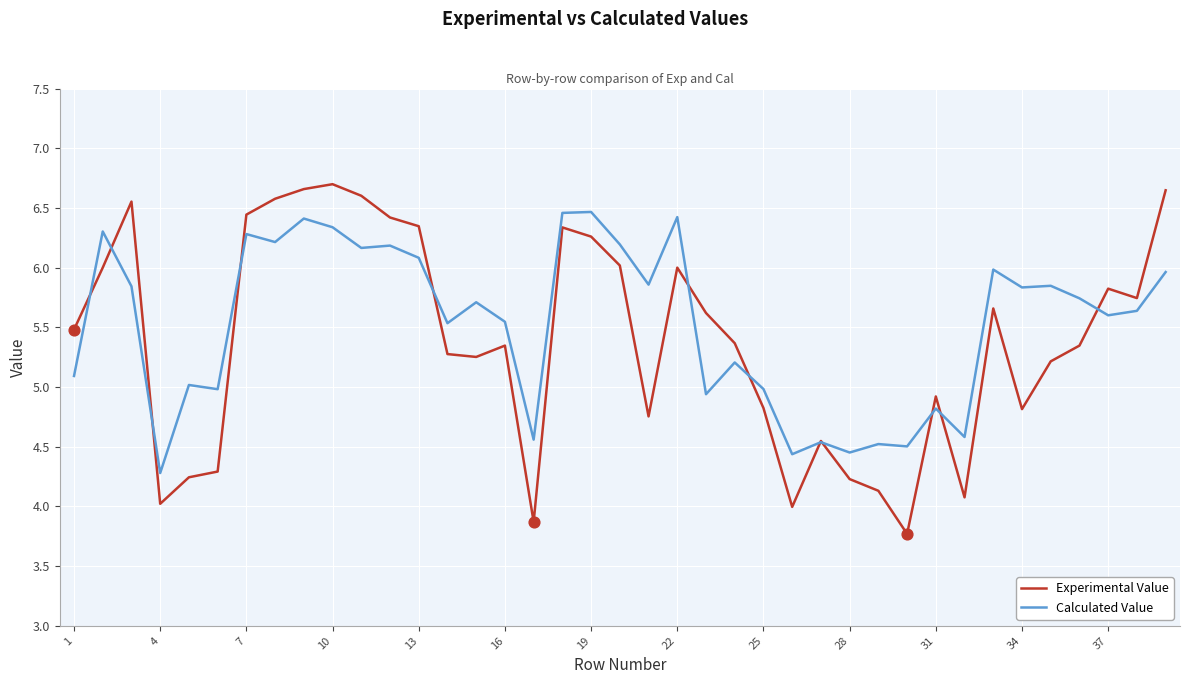

Rank the series by their maximum value, from highest to lowest.

Experimental Value, Calculated Value